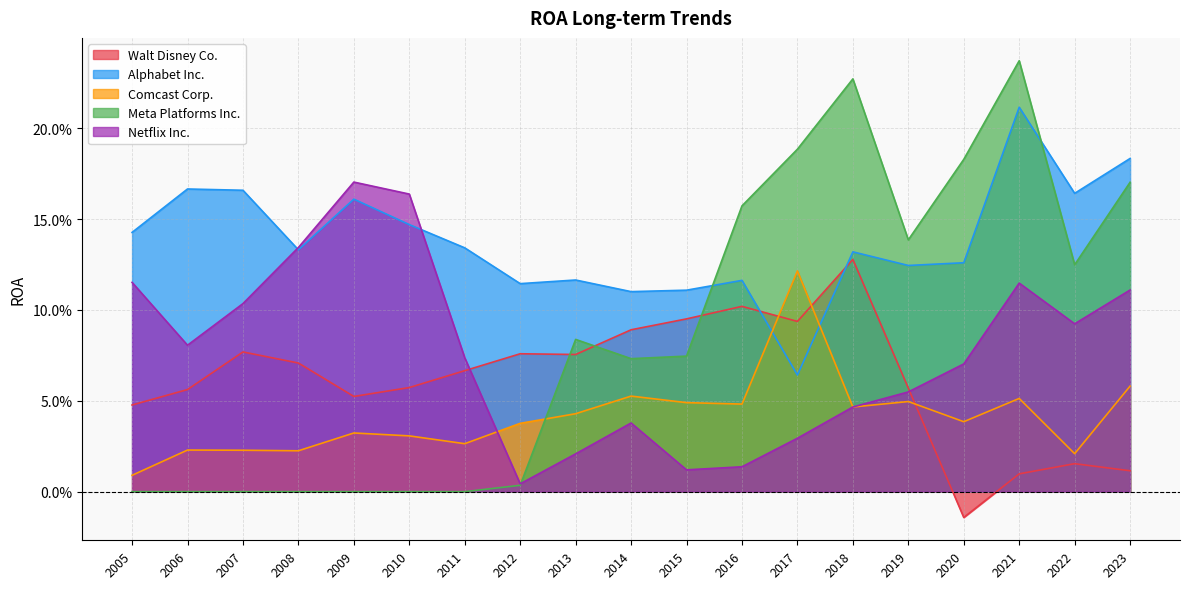

How many lines are shown in the chart?

5